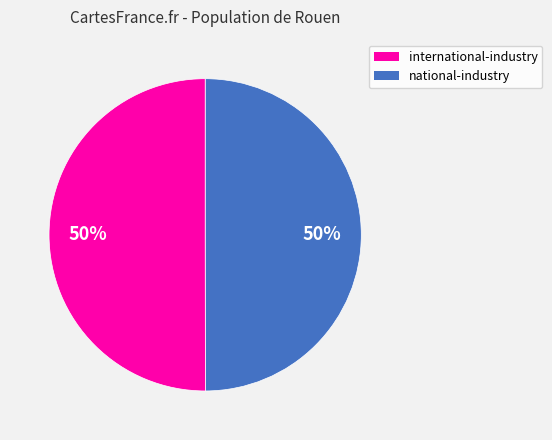

To the nearest percent, what is the average slice percentage?

50%